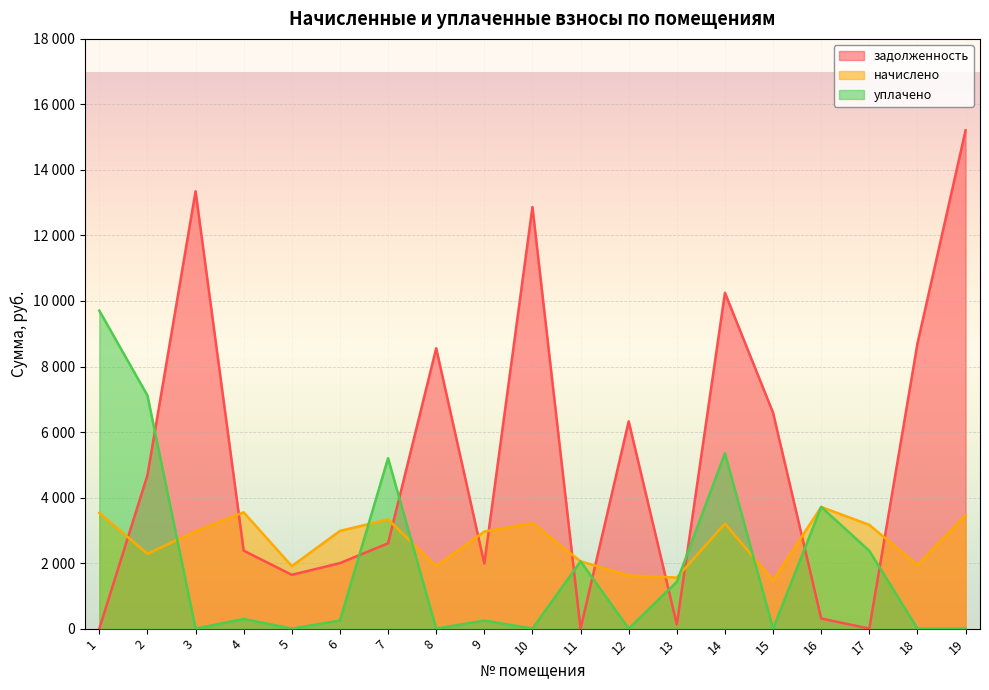

What is the spread (max minus min) of values at 12?

6326.6